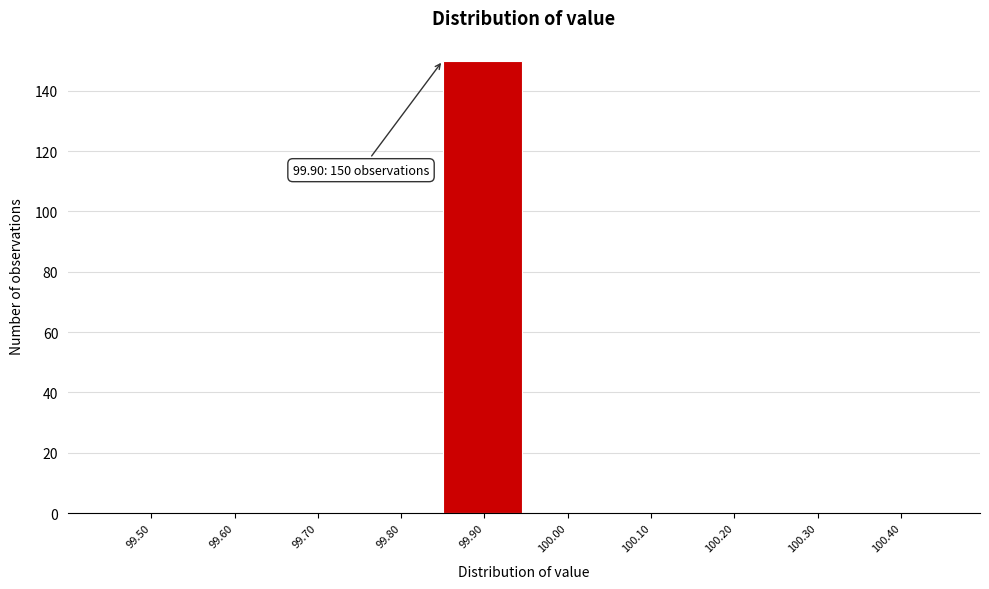

Reading left to right, transcribe all the data shown in this chart.

99.50=0	99.60=0	99.70=0	99.80=0	99.90=150	100.00=0	100.10=0	100.20=0	100.30=0	100.40=0